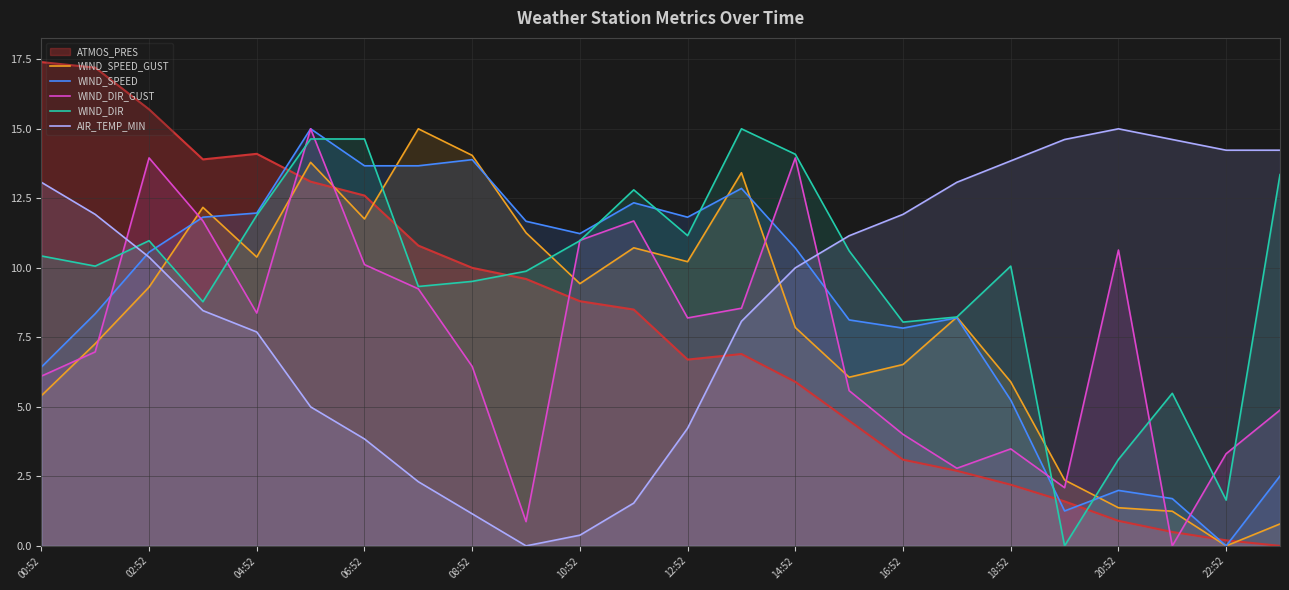

List the series in order of their peak value, lowest first.

AIR_TEMP_MIN, WIND_SPEED, WIND_SPEED_GUST, WIND_DIR, WIND_DIR_GUST